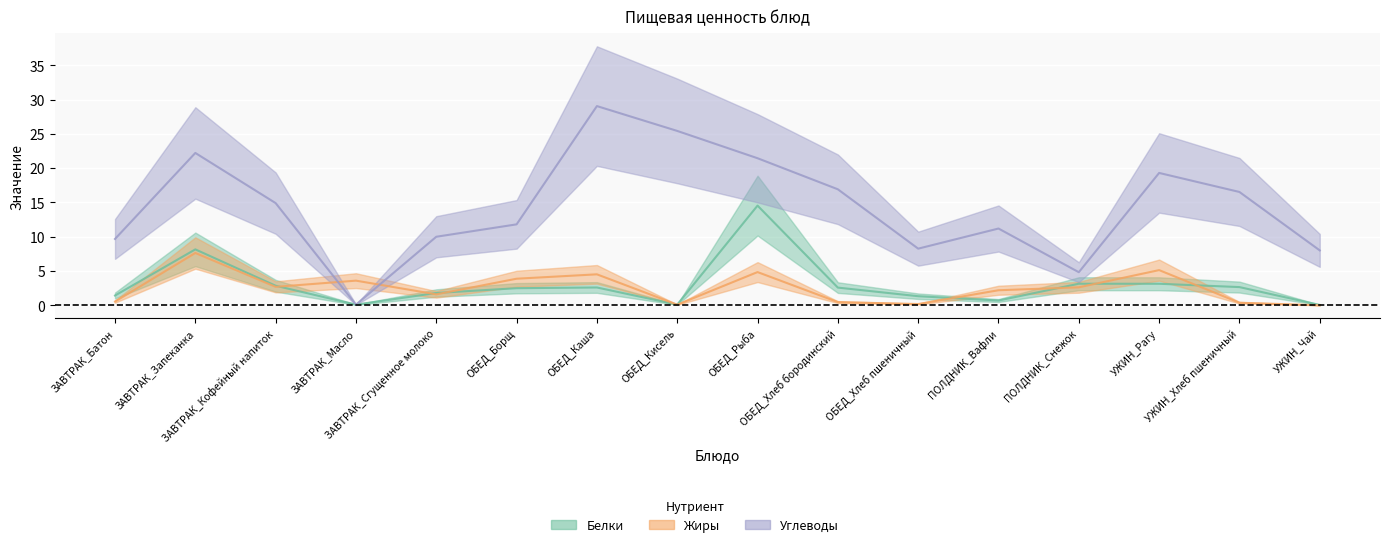

At which category is the sum across all series the highest?

ОБЕД_Рыба